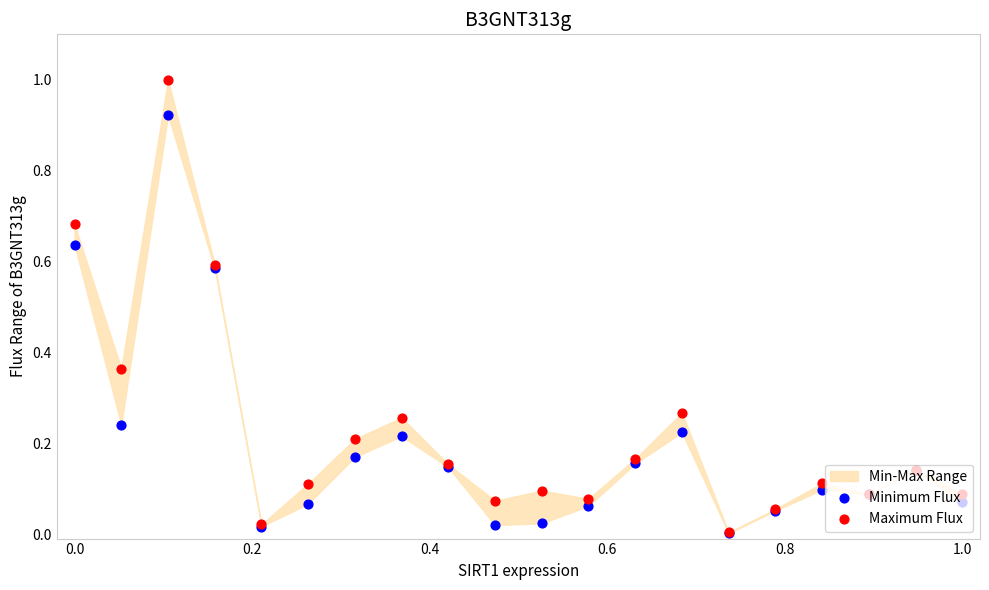

Which series has the widest spread of Y values?

Maximum Flux